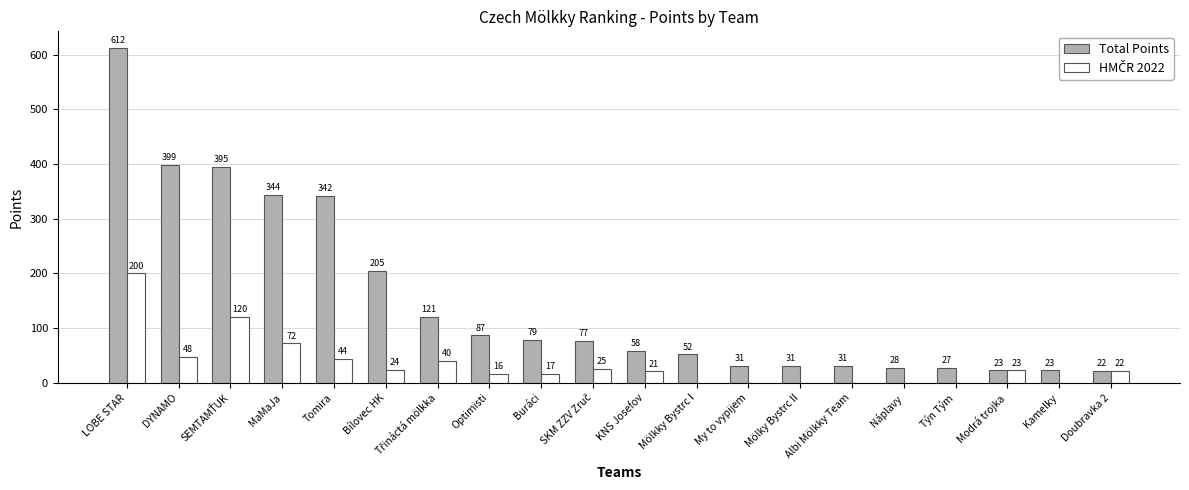

At which category is the sum across all series the highest?

LOBE STAR